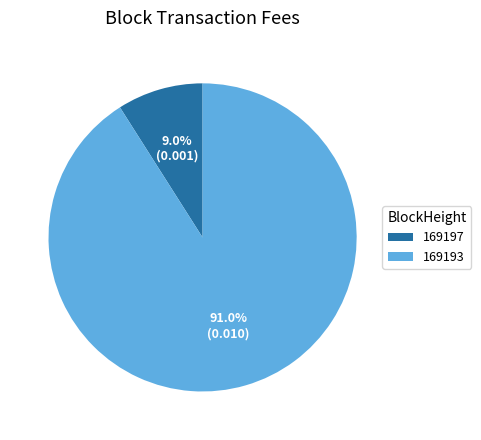

What percentage is the 169197 slice, to the nearest percent?

9%